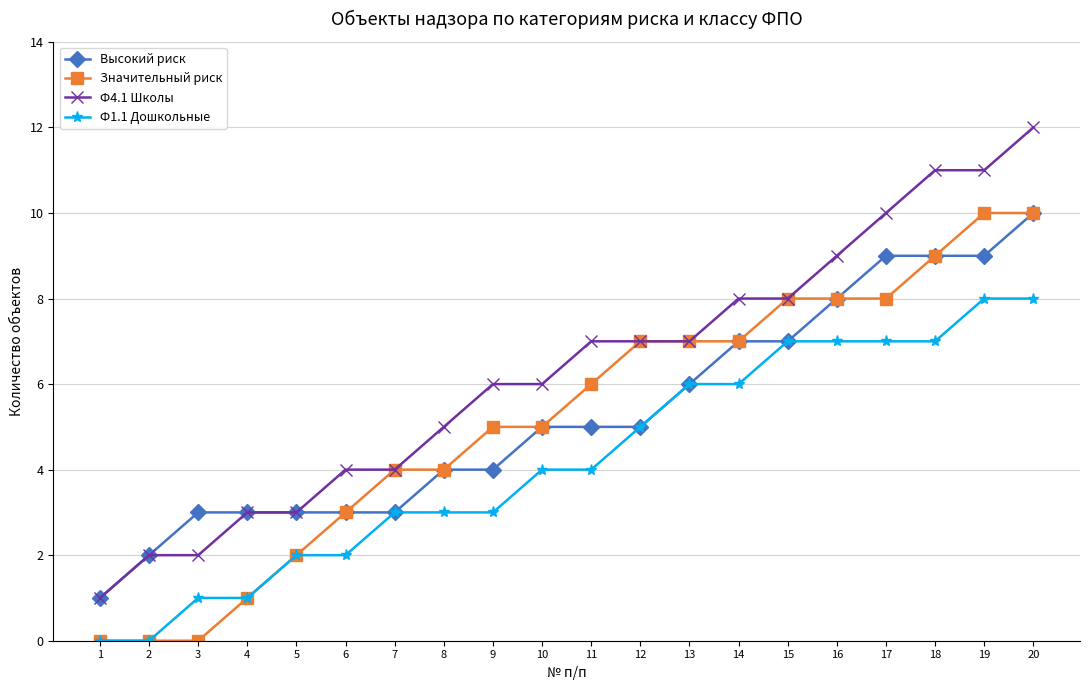

What is the approximate value of Ф4.1 Школы at 14?

8